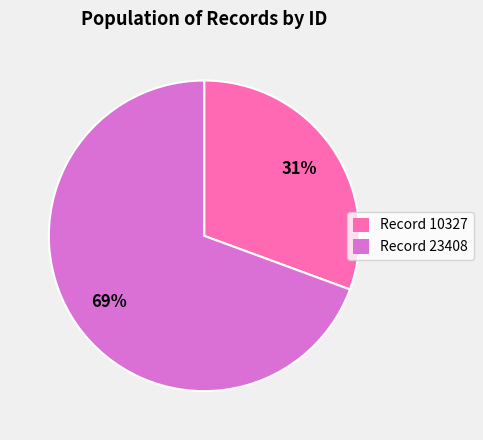

To the nearest percent, what is the average slice percentage?

50%